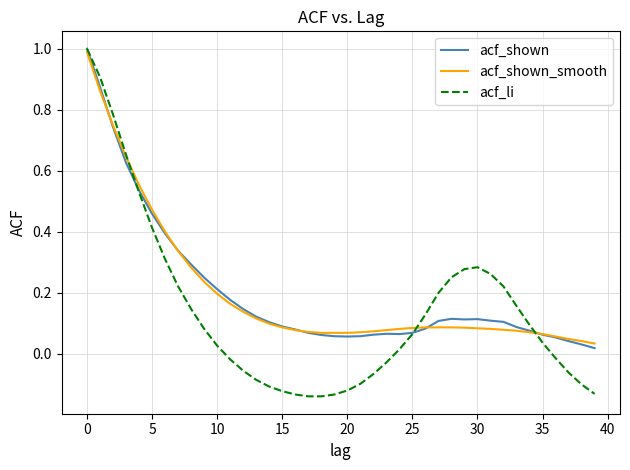

Which series has the widest spread of values?

acf_li